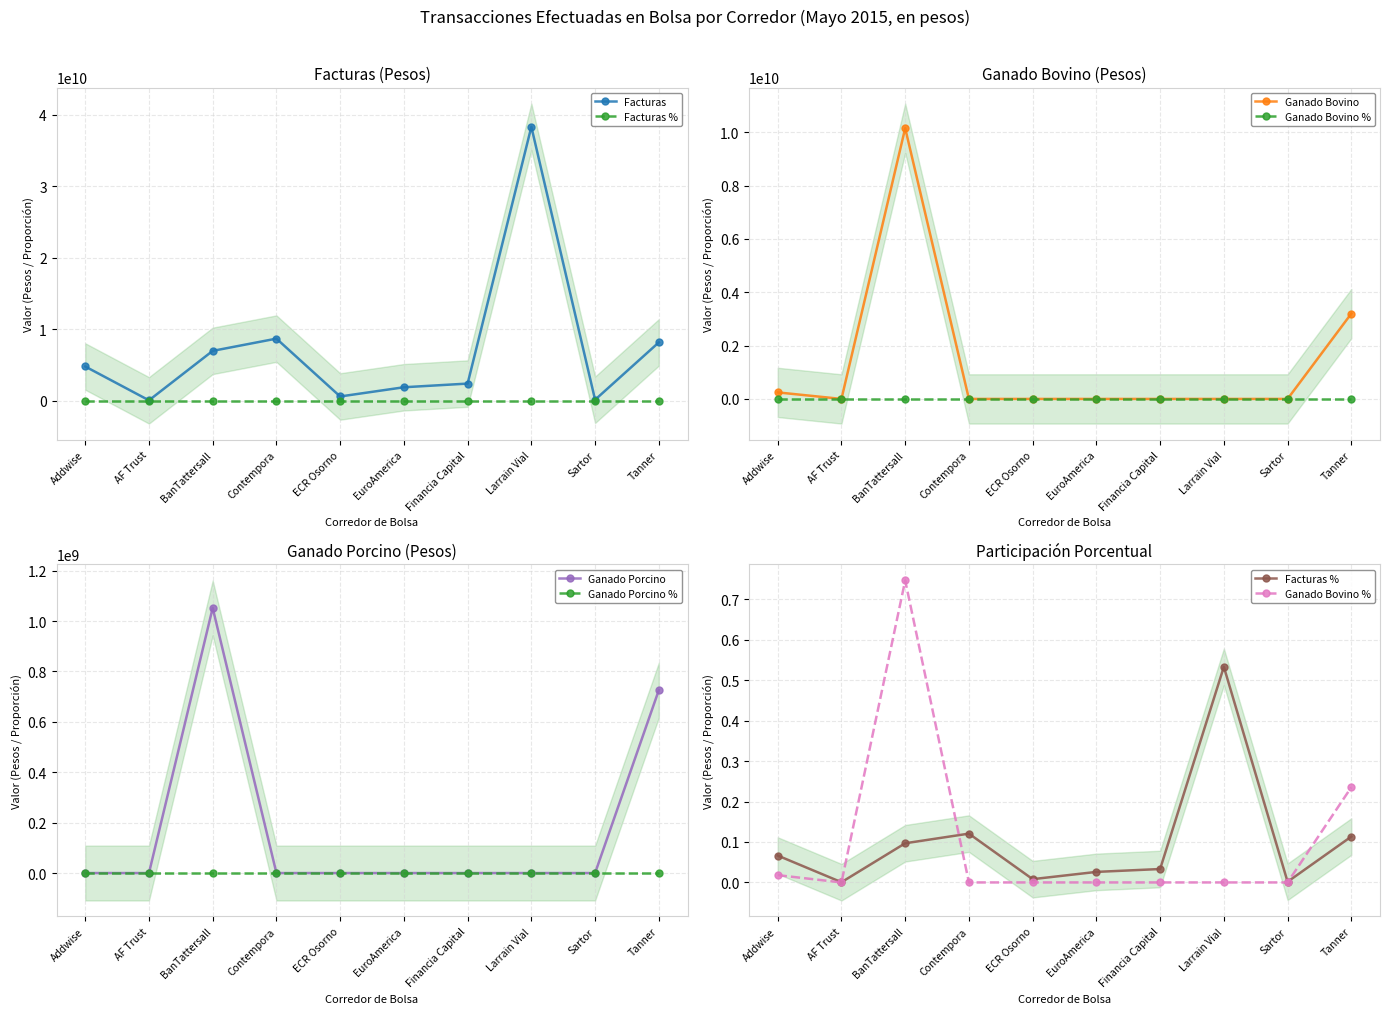

What is the average value of the Ganado Porcino series?

177785000.0